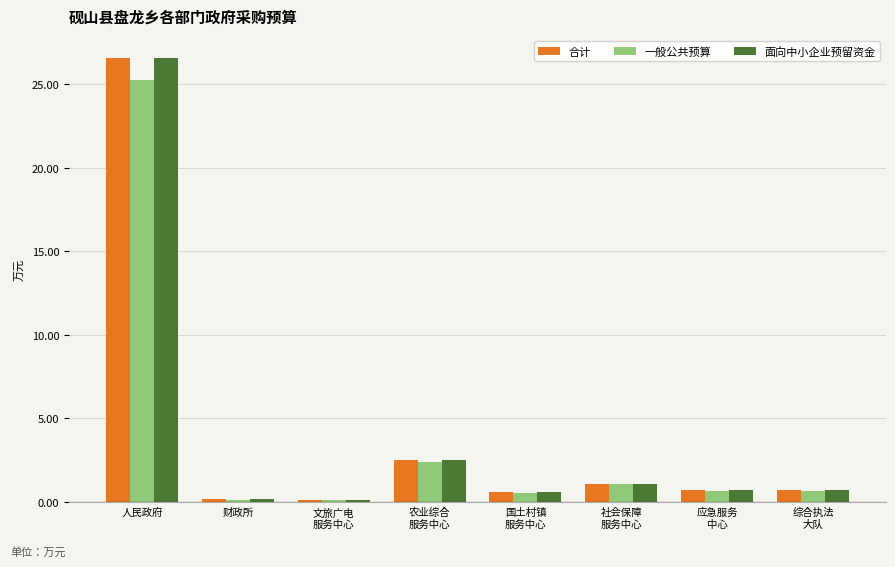

The 合计 series shows 26.5 at 人民政府. True or false?

True